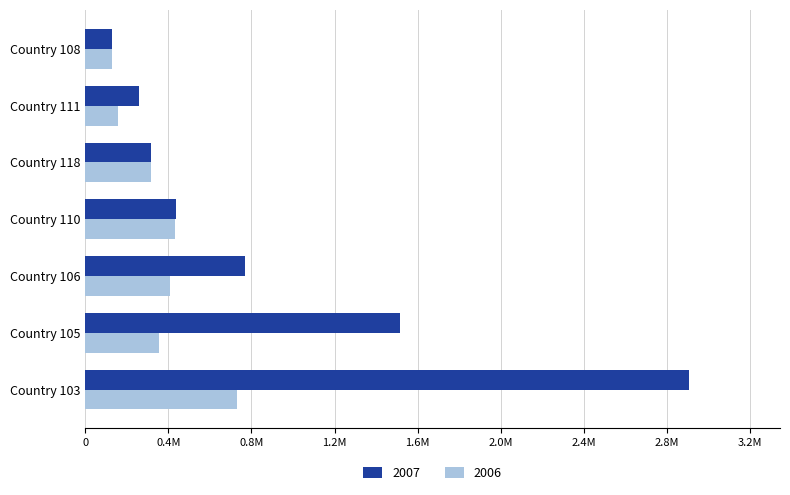

Which series has the largest total across all categories?

2007